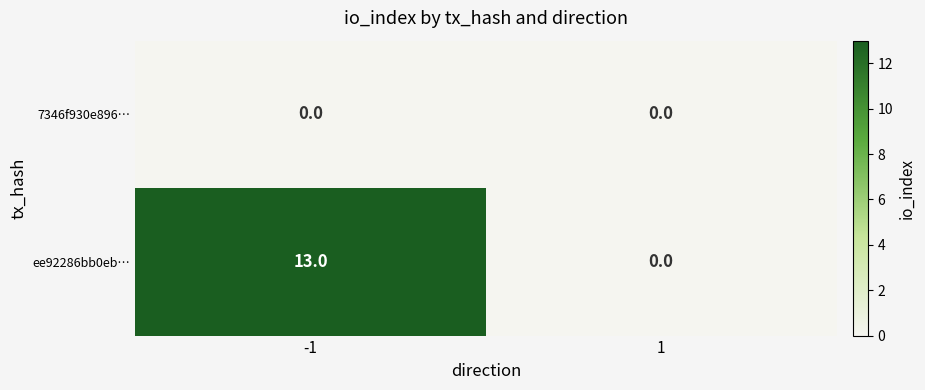

What is the difference between the ee92286bb0eb… values at -1 and 1?

13